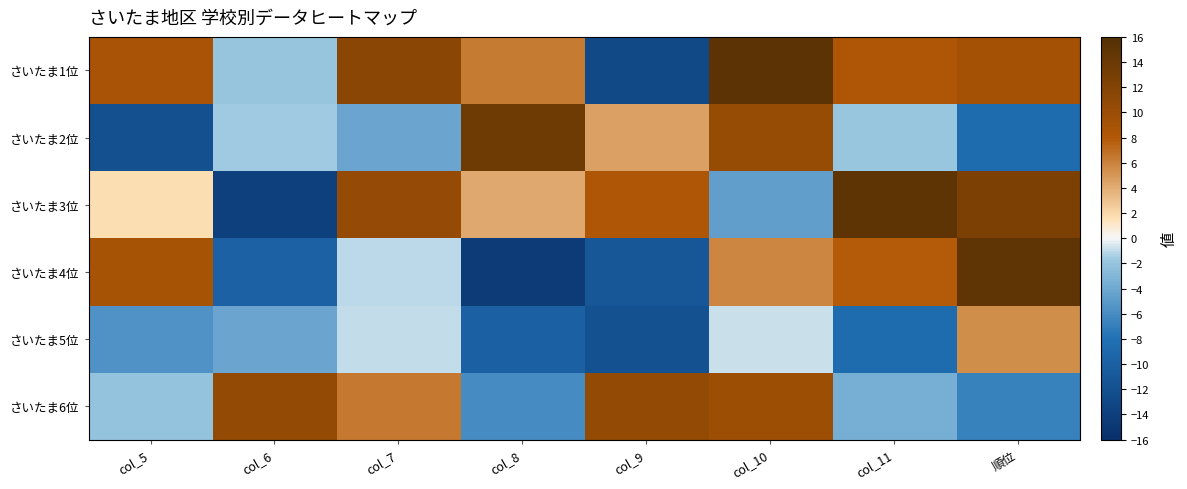

List the series in order of their peak value, highest first.

さいたま1位, さいたま3位, さいたま4位, さいたま2位, さいたま6位, さいたま5位